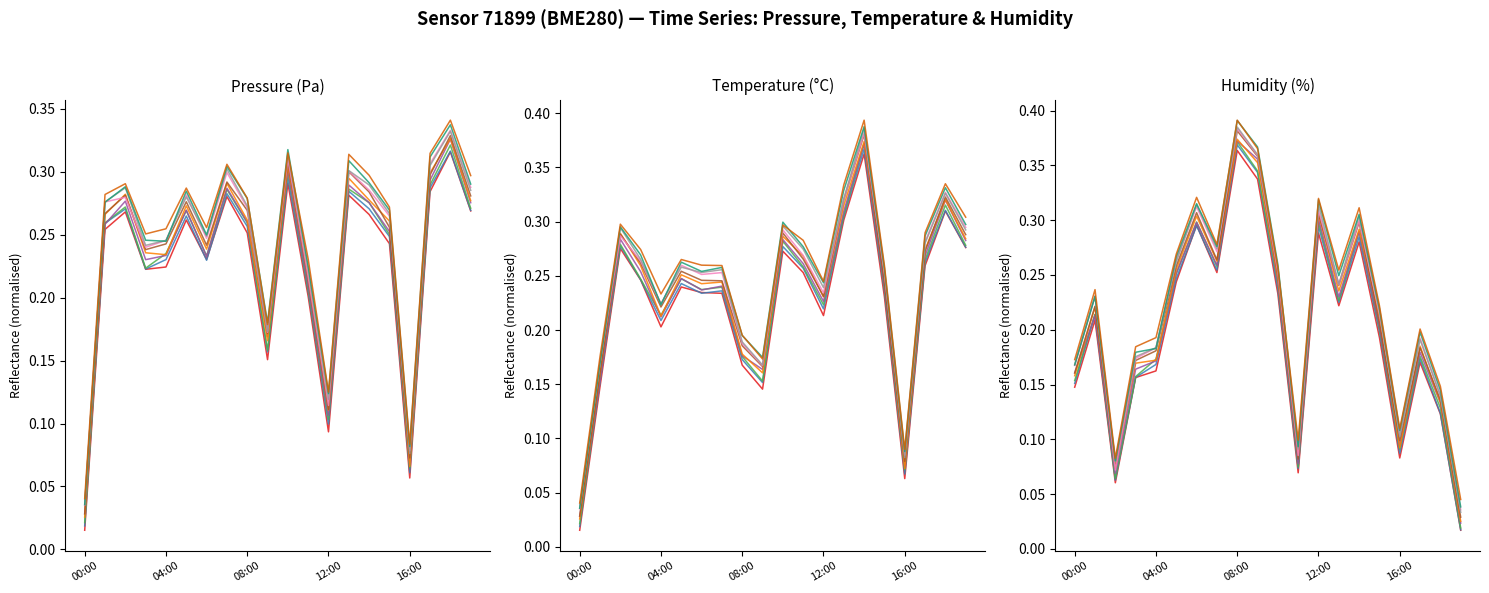

What is the difference between the maximum and minimum values in the temperature series?

0.3